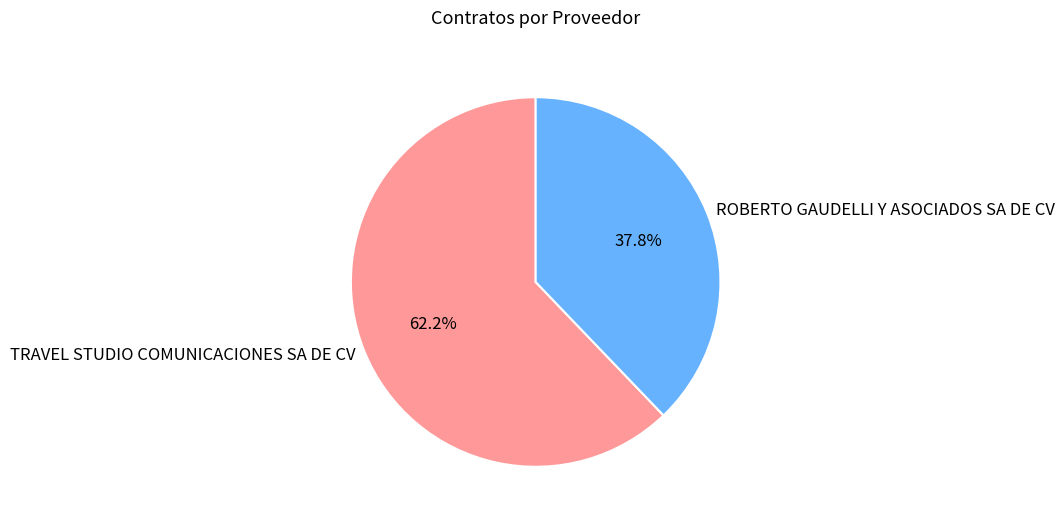

What percentage do ROBERTO GAUDELLI Y ASOCIADOS SA DE CV and TRAVEL STUDIO COMUNICACIONES SA DE CV together represent?

100.0%